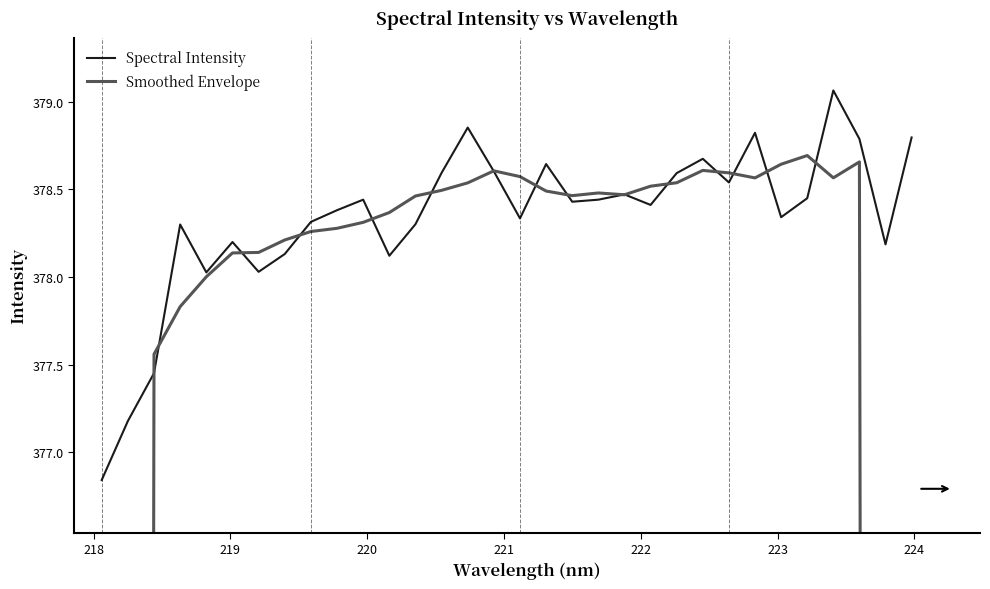

Rank the series by their average value, from lowest to highest.

Smoothed Envelope, Spectral Intensity